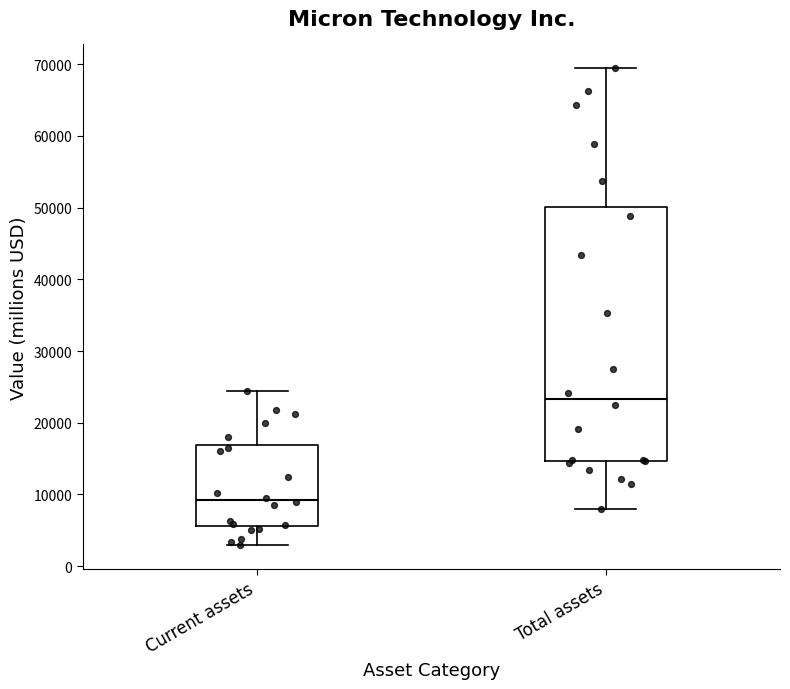

Reading left to right, transcribe this box plot: for each box, give where its median line is, the range the box spans, and where its two whiskers end, as read against the y-axis. The values are not printed on the chart, so give them approximately, as read against the axis.

Current assets: median 9000, box 6000 to 17000, whiskers 3000 to 24000
Total assets: median 23000, box 15000 to 50000, whiskers 8000 to 69000